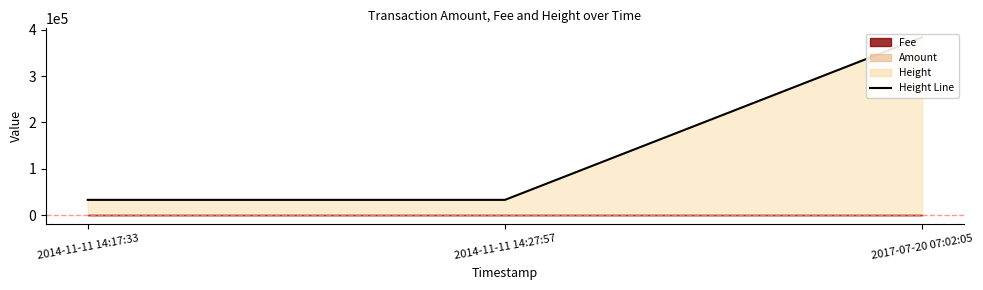

What is the average value?

149866